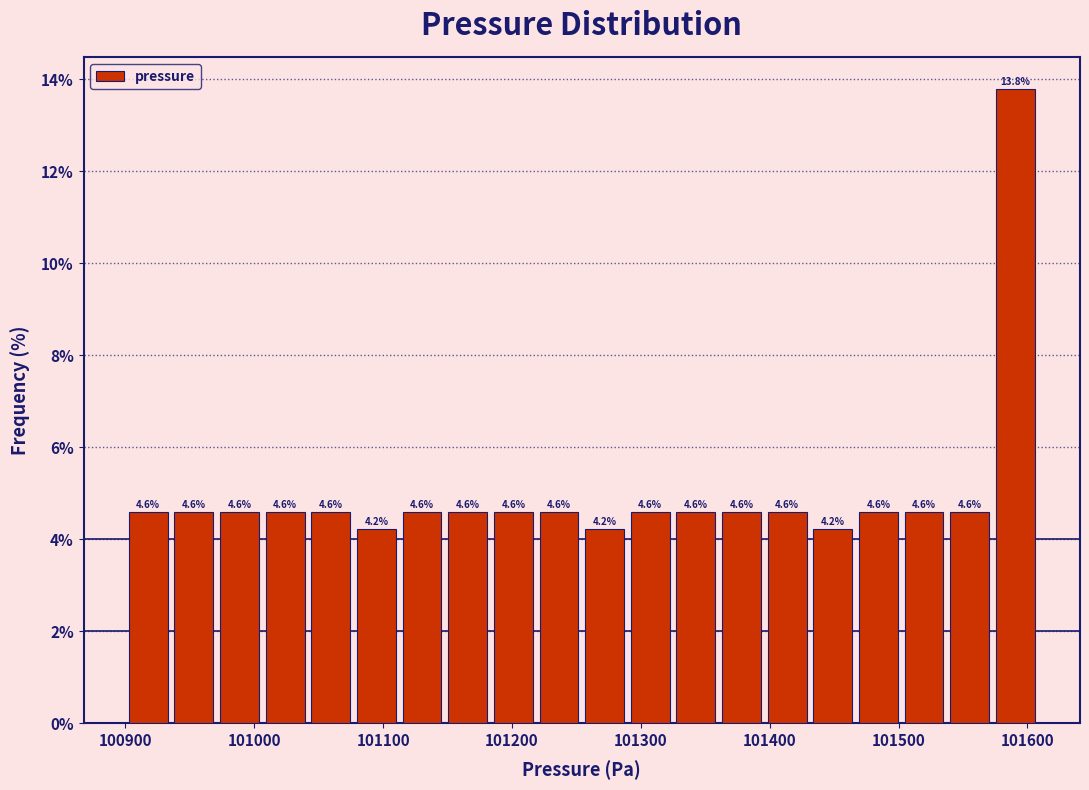

Around what value on the x-axis is the tallest bar? Give the approximate position of its centre, as read against the axis.

101590